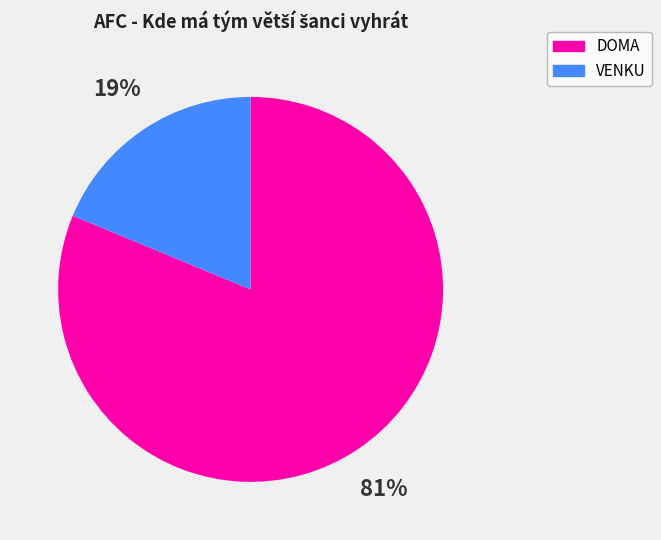

Is the sum of DOMA and VENKU greater than half?

Yes